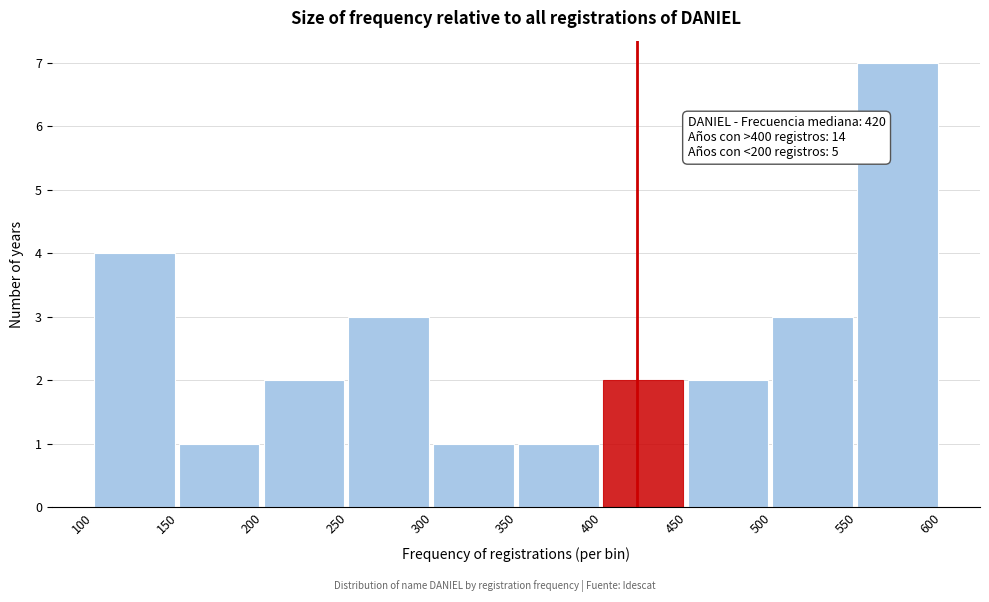

Which range on the x-axis has the tallest bar?

550 to 600